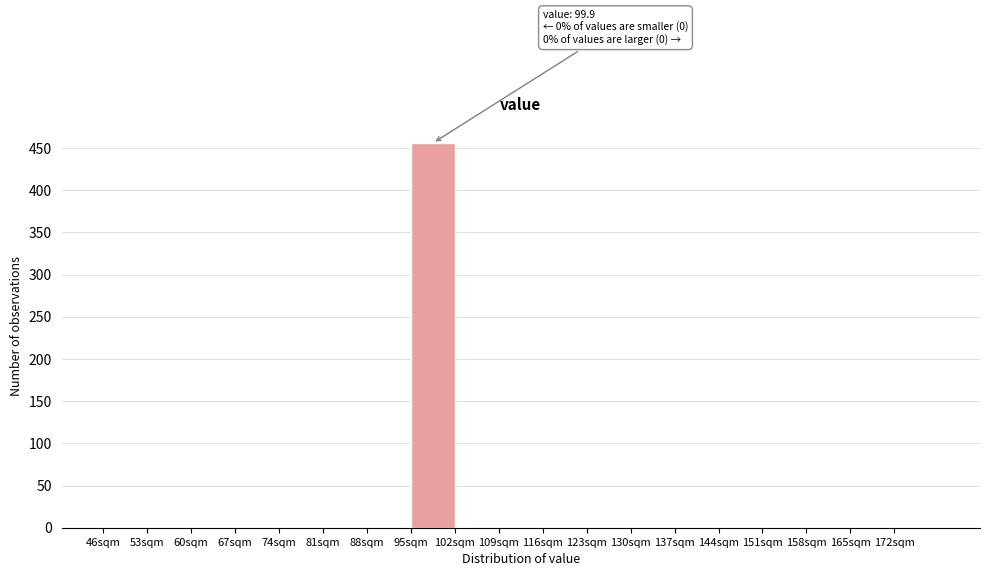

Which range on the x-axis has the tallest bar?

95 to 102